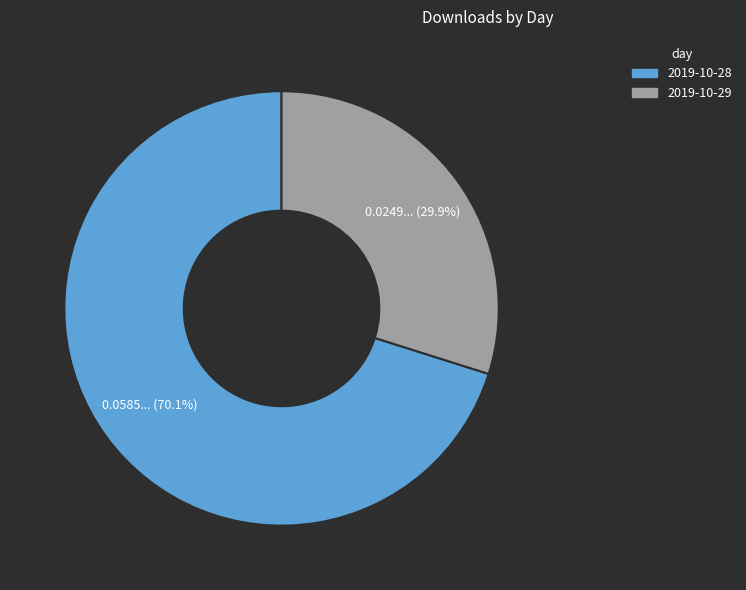

Which slice is the smallest?

2019-10-29